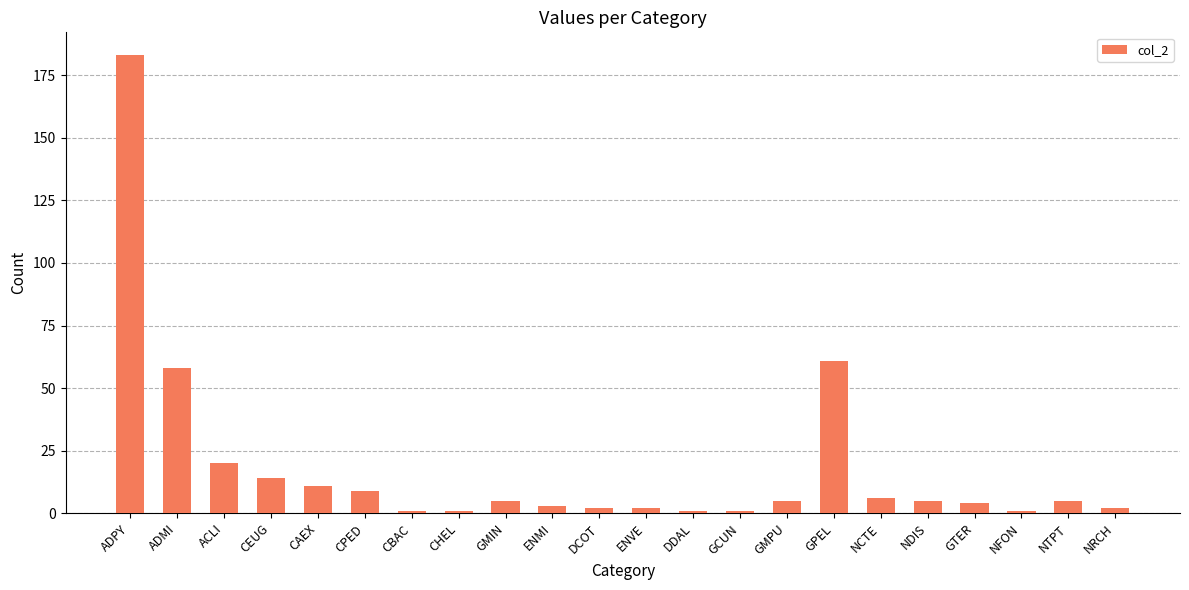

Reading left to right, transcribe all the data shown in this chart.

183	58	20	14	11	9	1	1	5	3	2	2	1	1	5	61	6	5	4	1	5	2